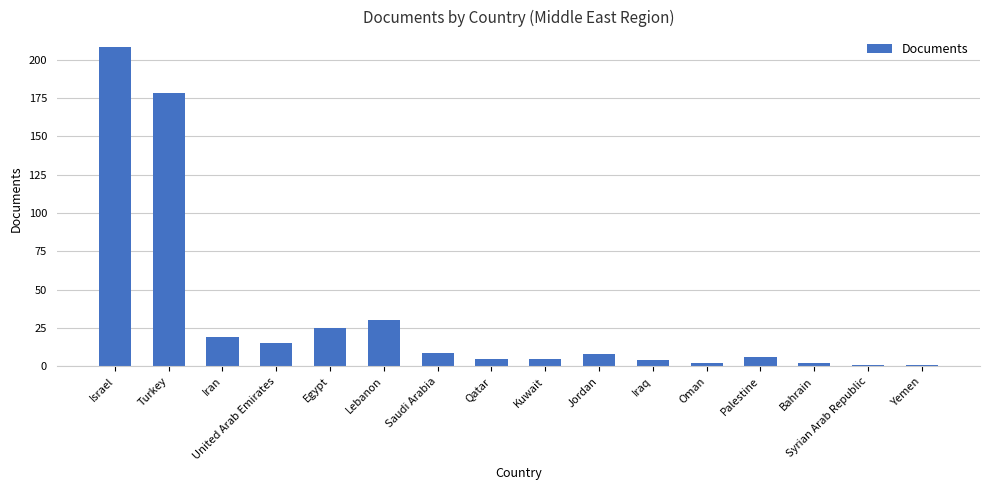

What is the minimum value shown in the chart?

1